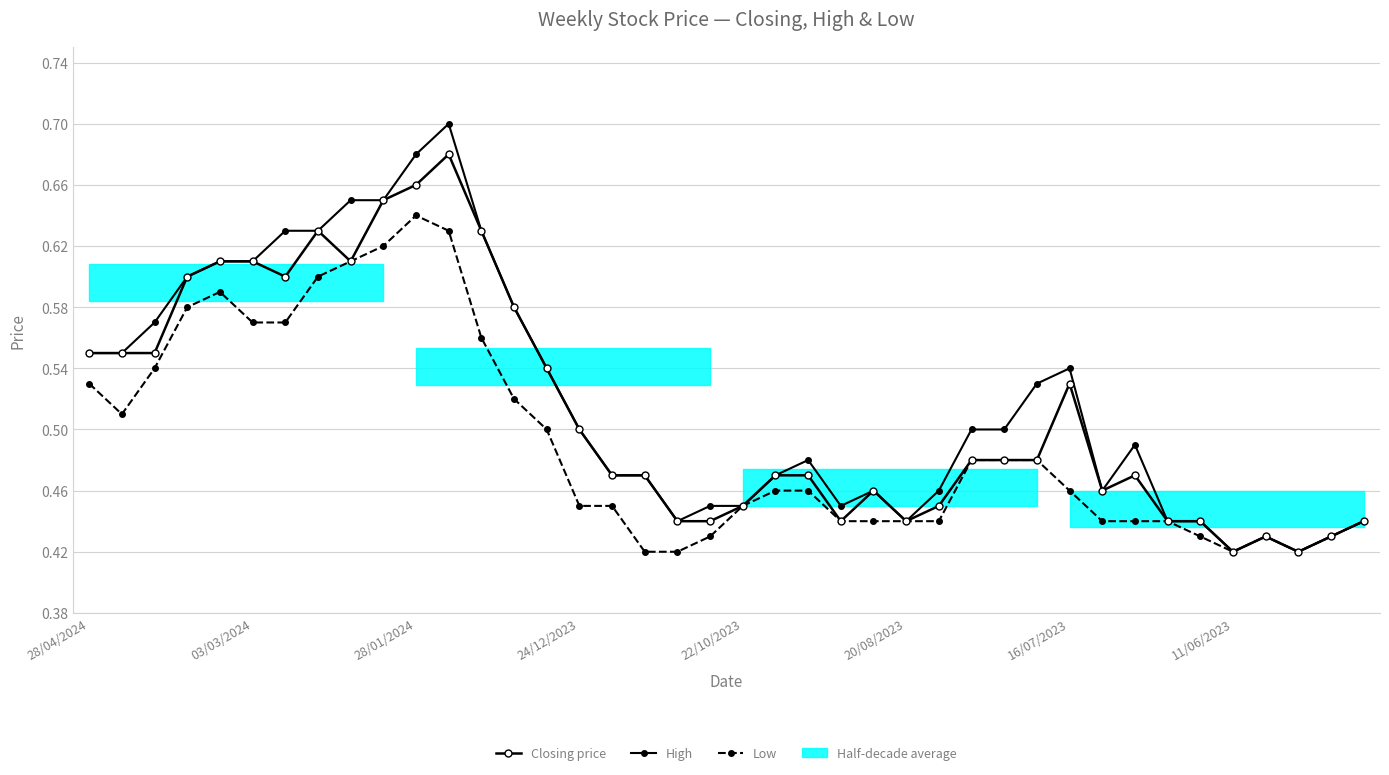

Which series has the widest spread of values?

High